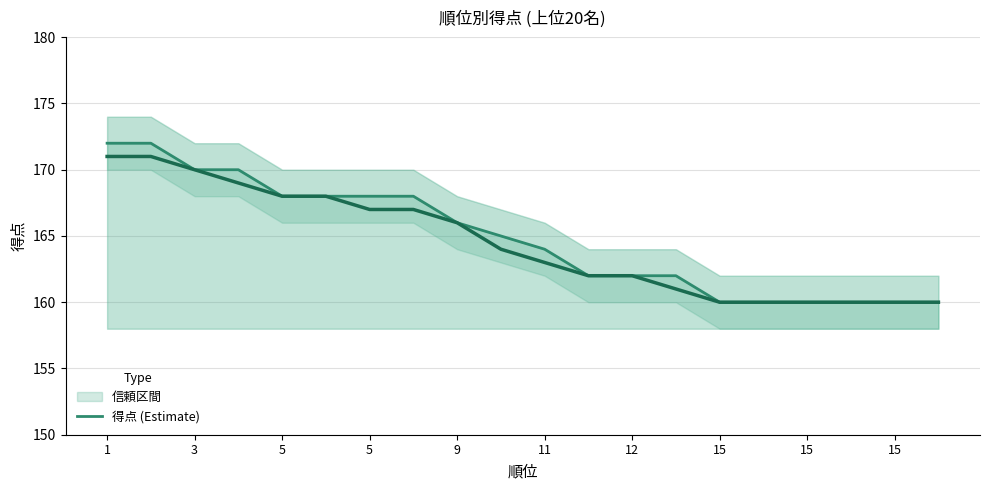

What is the label of the 14th point from the left?

13